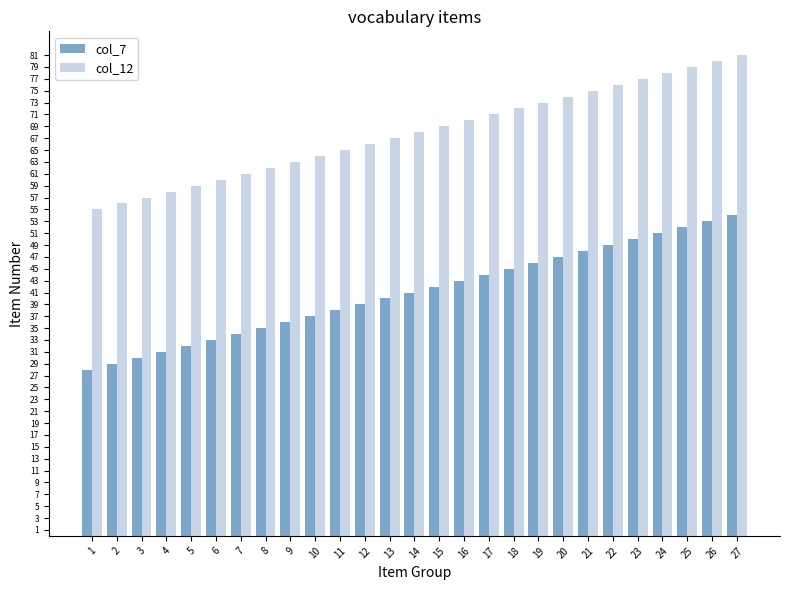

Reading left to right, what are all the values shown in this chart?

col_7: 1=28	2=29	3=30	4=31	5=32	6=33	7=34	8=35	9=36	10=37	11=38	12=39	13=40	14=41	15=42	16=43	17=44	18=45	19=46	20=47	21=48	22=49	23=50	24=51	25=52	26=53	27=54
col_12: 1=55	2=56	3=57	4=58	5=59	6=60	7=61	8=62	9=63	10=64	11=65	12=66	13=67	14=68	15=69	16=70	17=71	18=72	19=73	20=74	21=75	22=76	23=77	24=78	25=79	26=80	27=81